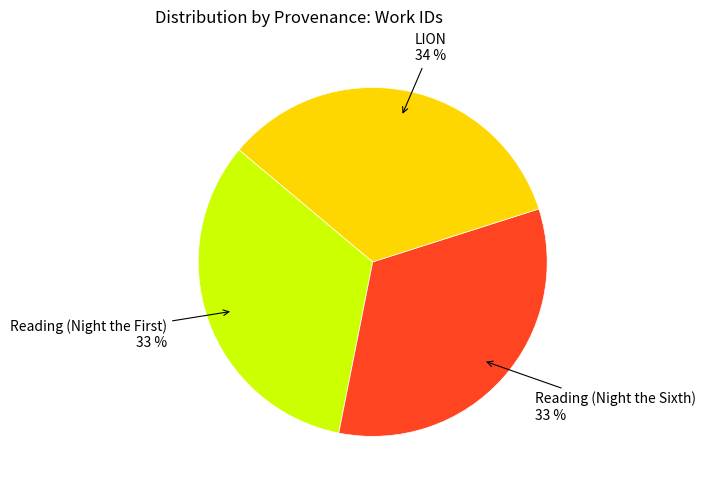

To the nearest percent, what is the difference between the largest and smallest slice percentages?

1%